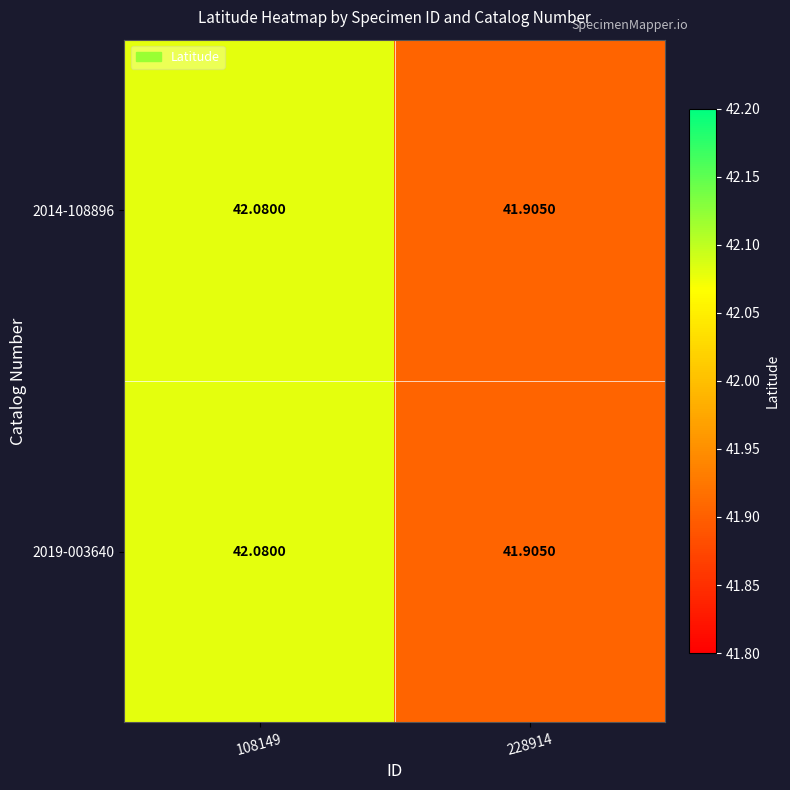

Which series has the largest total across all categories?

2014-108896